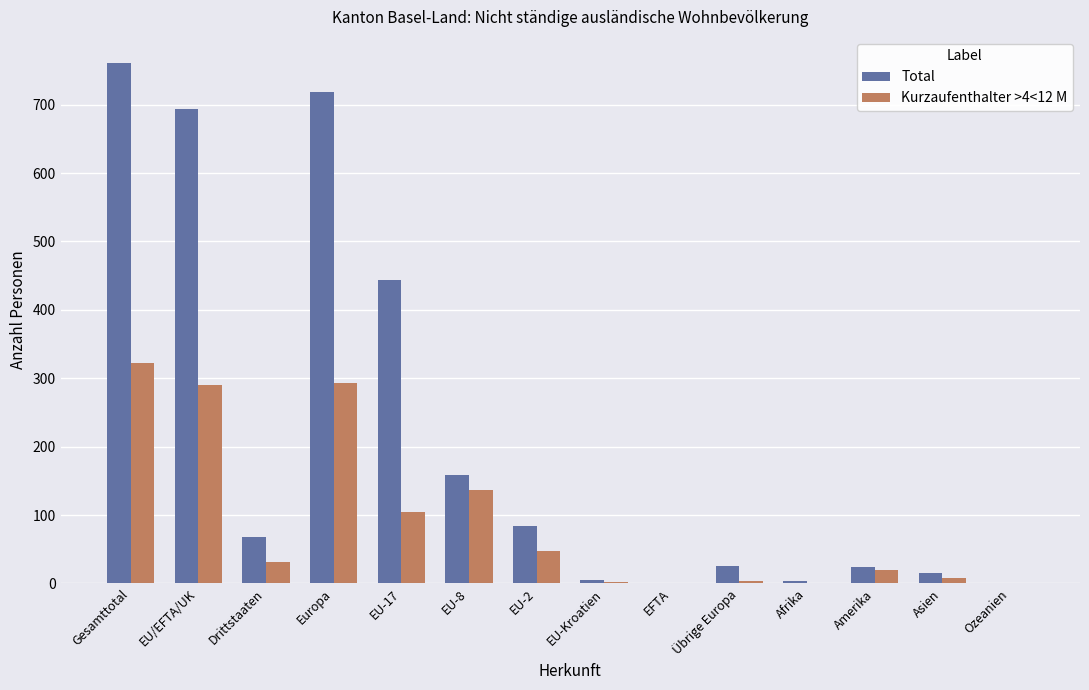

Which category has the highest value in the Kurzaufenthalter >4<12 M series?

Gesamttotal